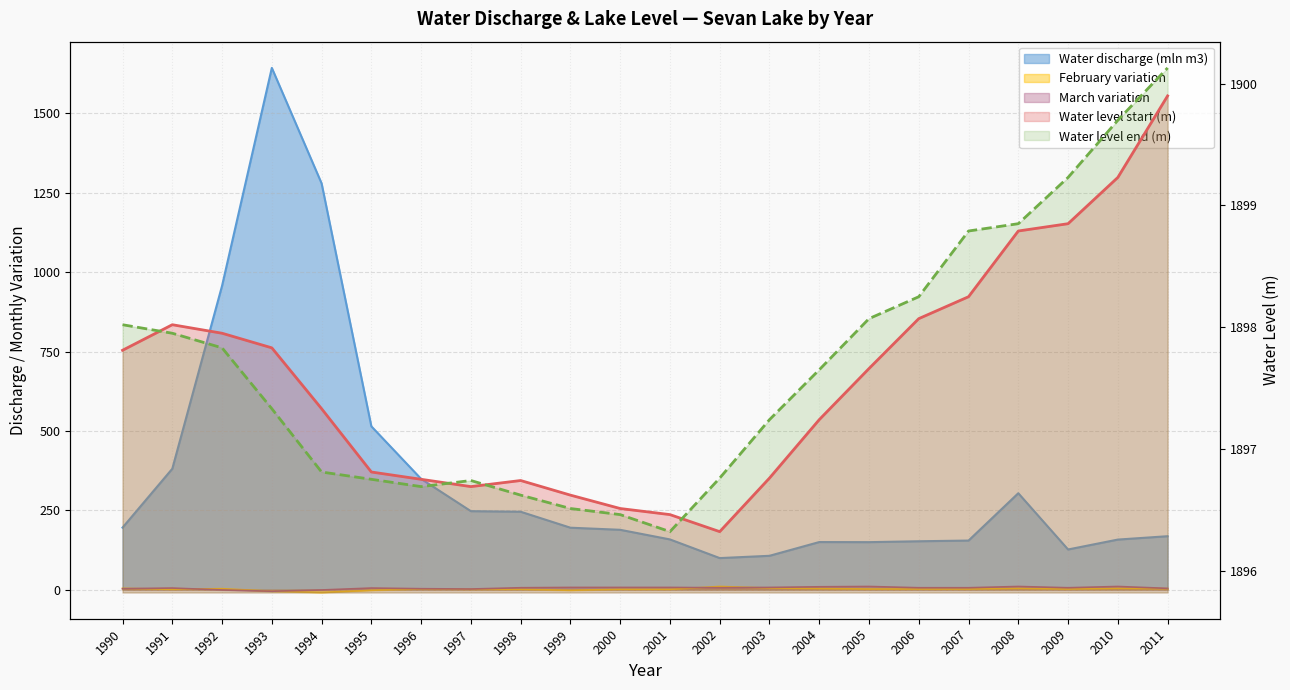

Where do Water level end (m) and Water level start (m) first cross each other?

1990 and 1991